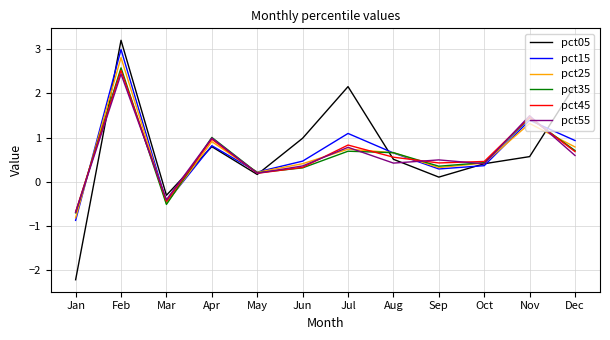

After their last crossing, which series has the higher values: pct45 or pct05?

pct05